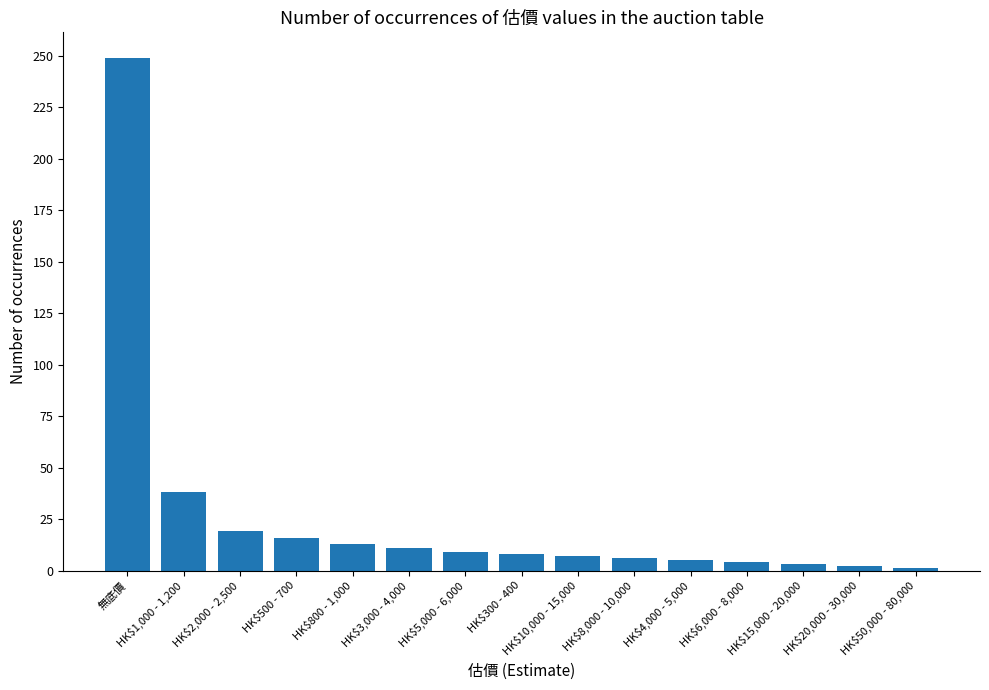

Count the number of categories in the chart.

15